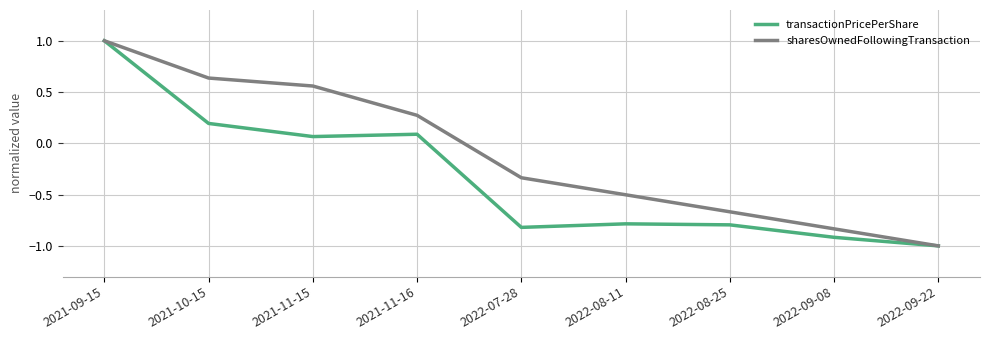

What position from the right is 2021-11-15?

7